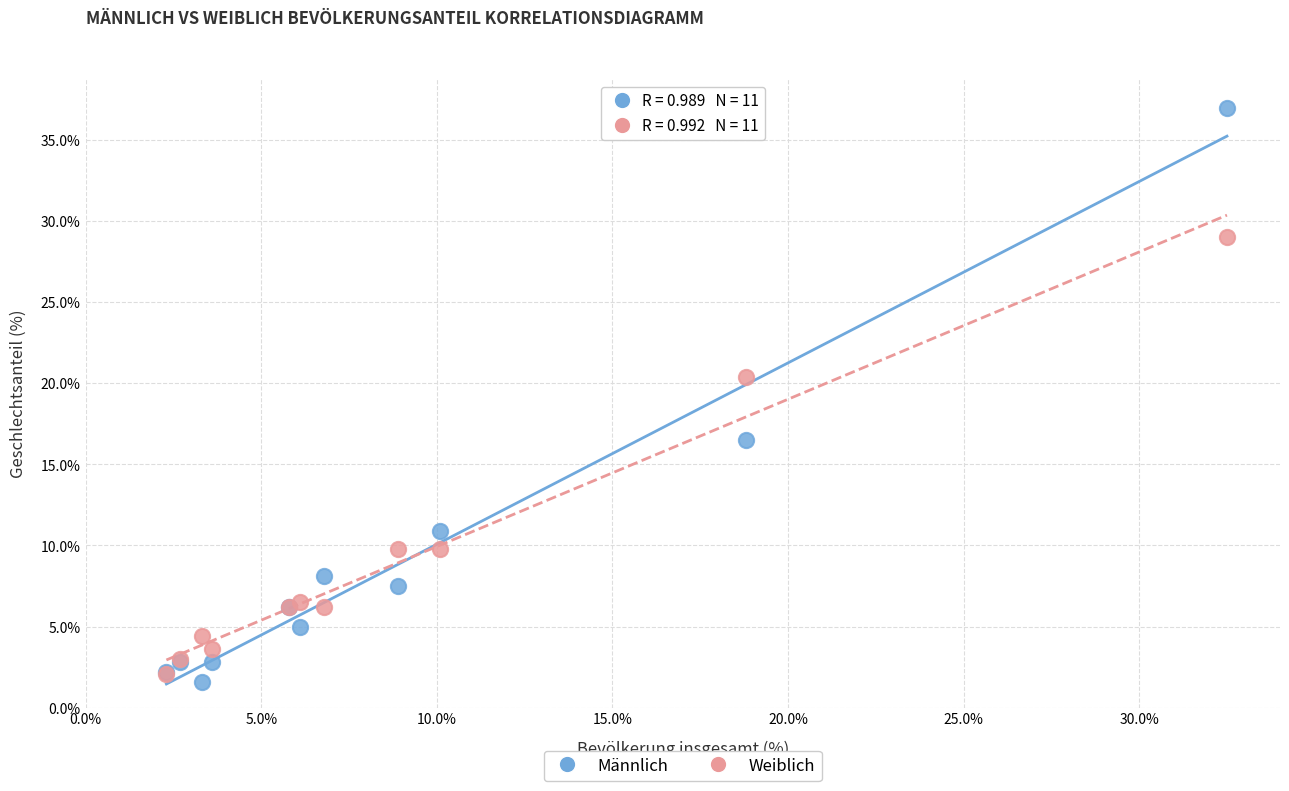

Across all series, what Y value is closest to 19?

20.4